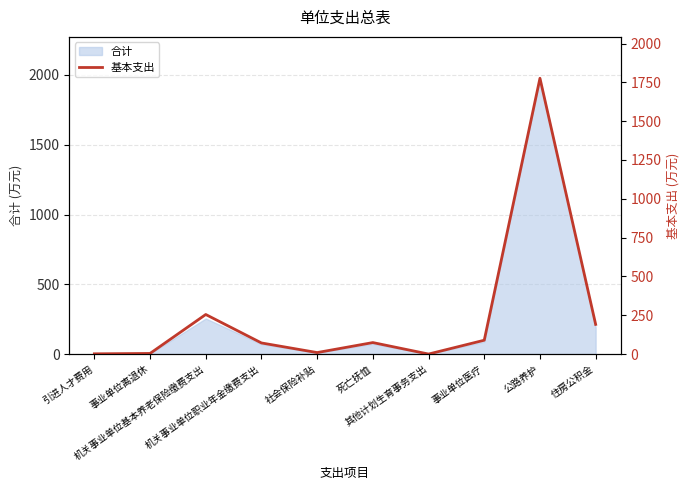

Rank the categories by value from lowest to highest.

其他计划生育事务支出, 引进人才费用, 事业单位离退休, 社会保险补贴, 机关事业单位职业年金缴费支出, 死亡抚恤, 事业单位医疗, 住房公积金, 机关事业单位基本养老保险缴费支出, 公路养护